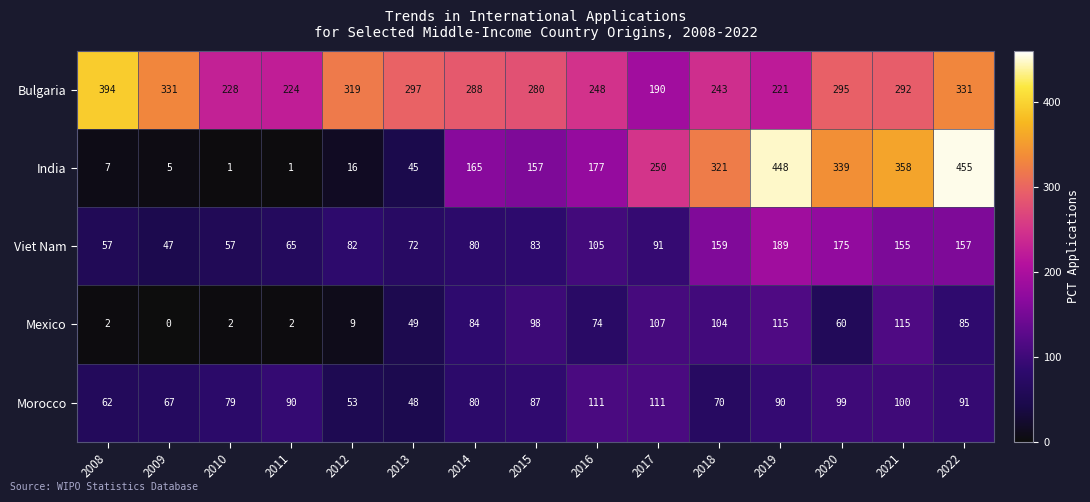

What is the greatest value displayed?

455